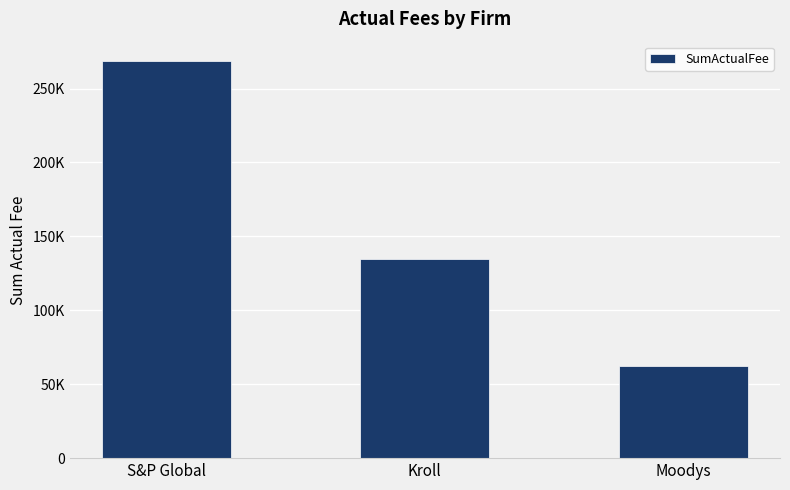

Rank the categories by value from highest to lowest.

S&P Global, Kroll, Moodys